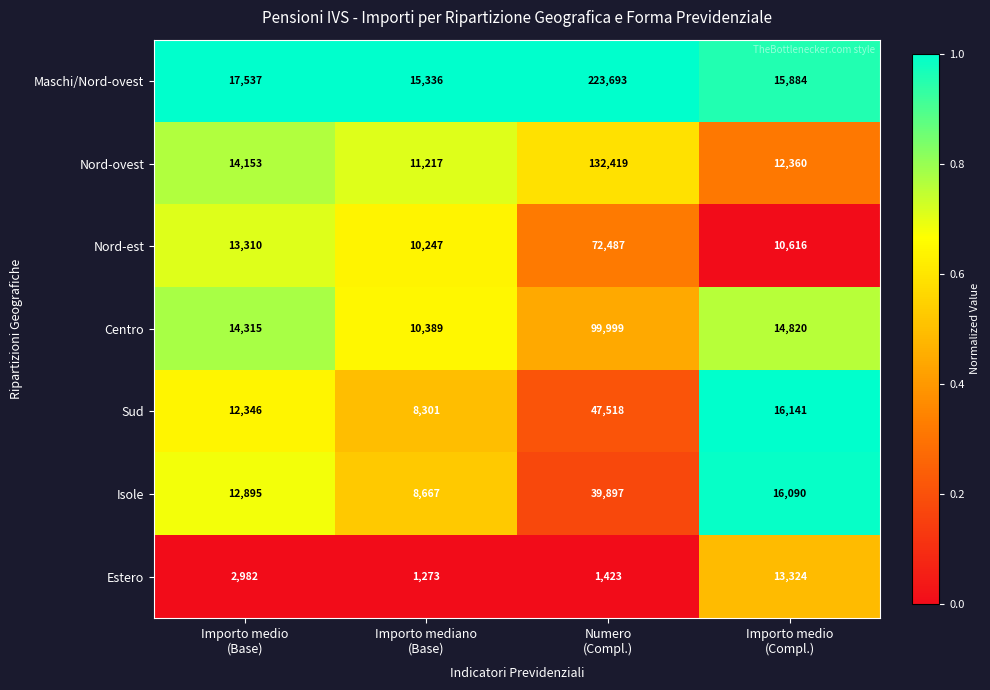

What is the greatest value displayed?

223693